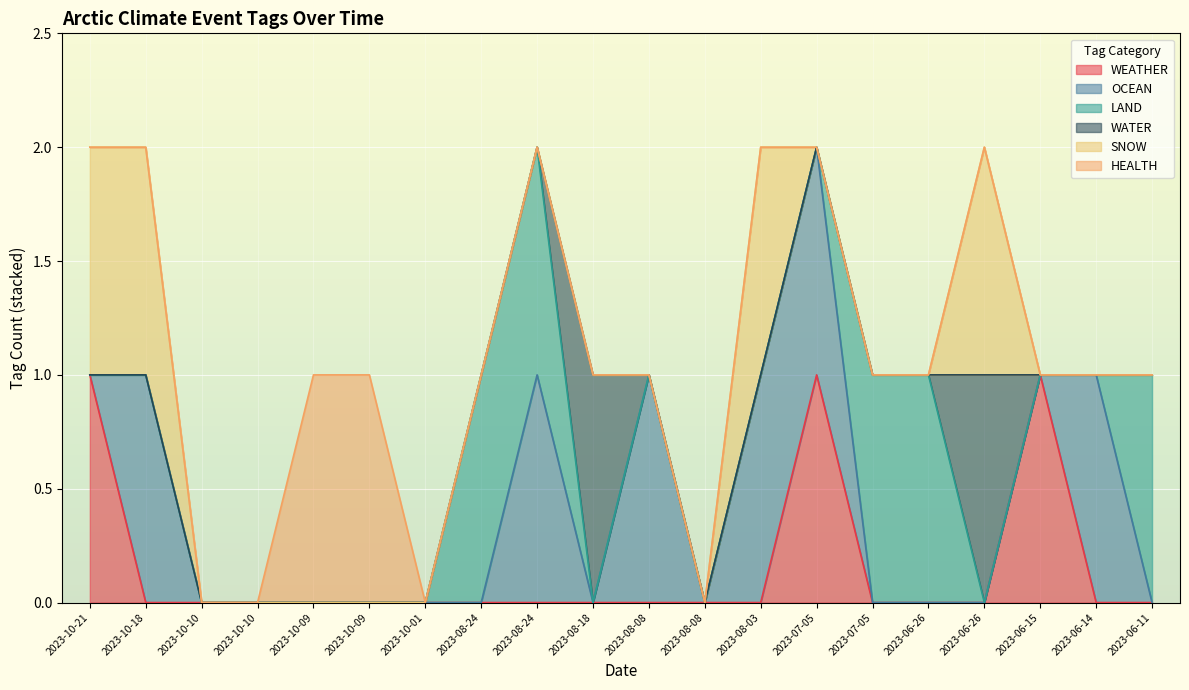

What are all the series names shown in the legend?

WEATHER, OCEAN, LAND, WATER, SNOW, HEALTH